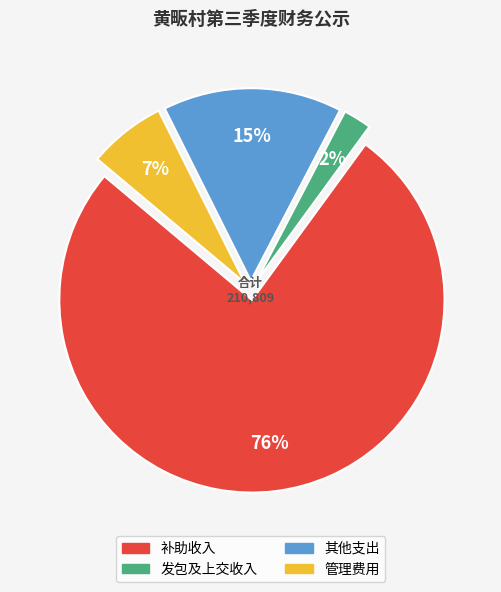

What percentage is the 发包及上交收入 slice, to the nearest percent?

2%